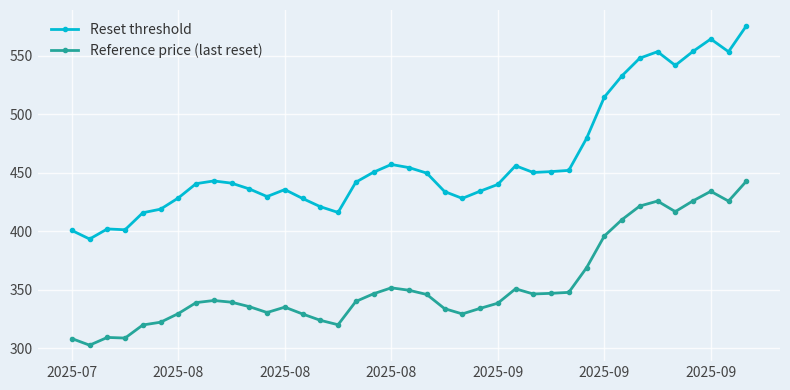

What is the value of the Reset threshold point at the 39th from the left?

575.6